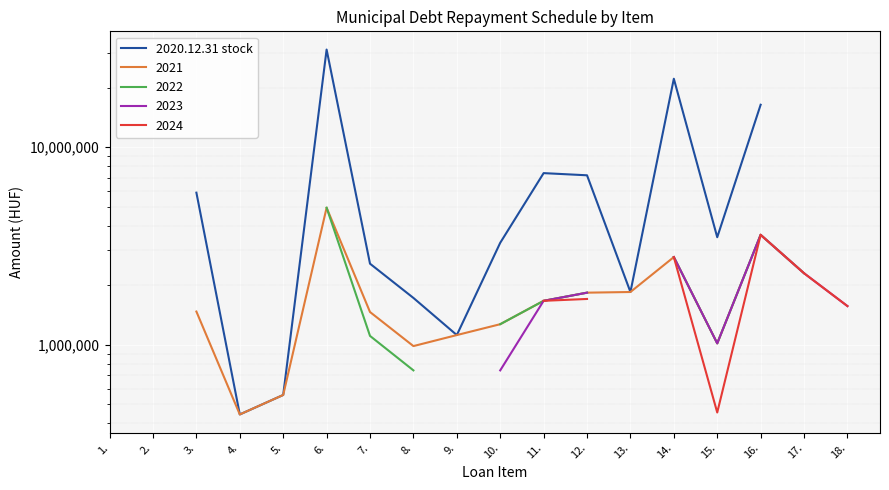

At which category does the data reach its first local peak?

6.